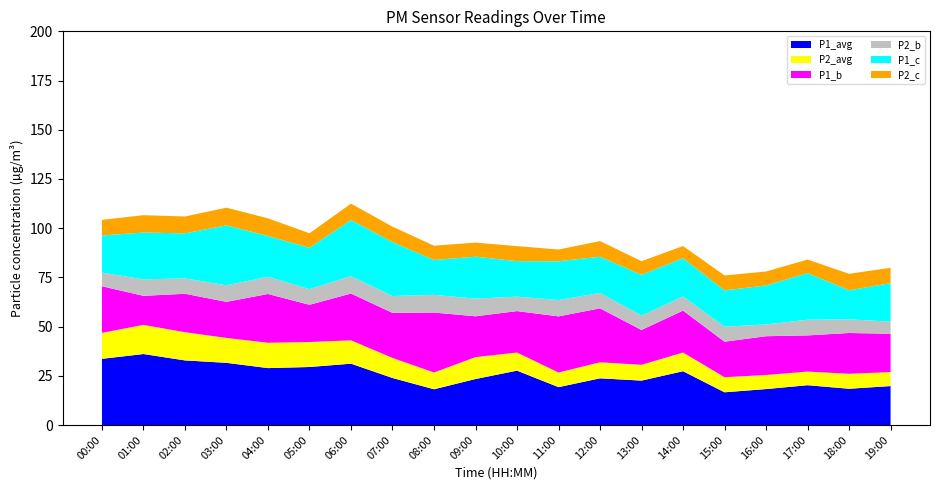

Reading right to left, extract all data points from this chart.

P1_avg: 19.8	18.4	20.2	18.3	16.6	27.3	22.6	23.7	19.2	27.6	23.4	18.2	23.9	31.2	29.5	28.9	31.6	32.8	36.1	33.6
P2_avg: 7.1	7.6	6.9	7.2	7.7	9.5	8.0	8.2	7.4	9.2	11.1	8.5	10.2	11.9	12.7	12.9	12.7	14.3	14.8	13.2
P1_b: 19.5	20.7	18.4	19.7	18.0	21.3	17.7	27.4	28.5	21.1	20.7	30.4	22.9	23.8	18.9	24.8	18.3	19.5	14.8	23.7
P2_b: 6.2	6.9	8.0	6.0	7.6	7.2	7.3	7.8	8.3	7.3	9.0	9.0	8.6	8.8	7.9	8.7	8.4	7.8	8.4	6.9
P1_c: 19.5	14.8	23.7	19.8	18.4	19.5	20.7	18.4	19.7	18.0	21.3	17.7	27.4	28.5	21.1	20.7	30.4	22.9	23.8	18.9
P2_c: 7.8	8.4	6.9	7.1	7.6	6.2	6.9	8.0	6.0	7.6	7.2	7.3	7.8	8.3	7.3	9.0	9.0	8.6	8.8	7.9